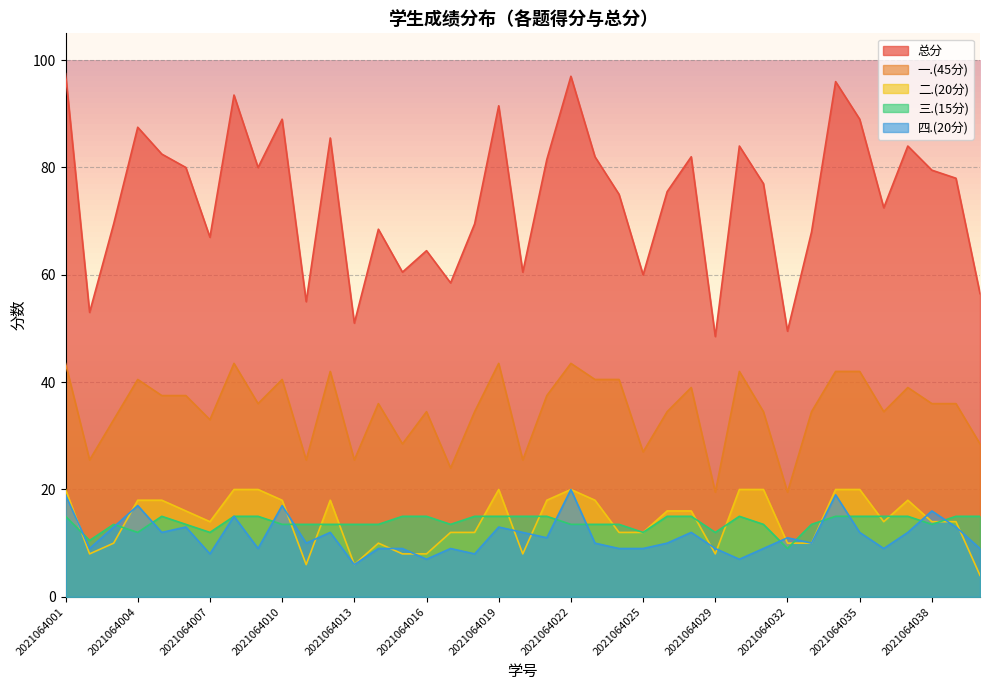

What is the total value across all series at 2021064006?

160.0